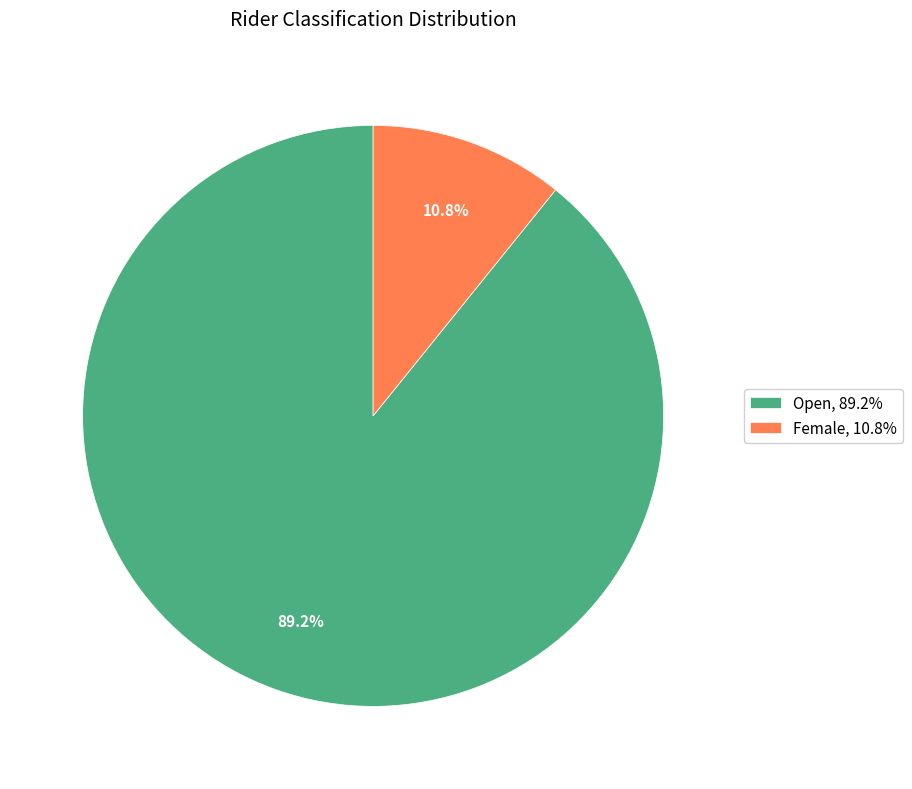

Does Female, 10.8% represent more than half of the total?

No